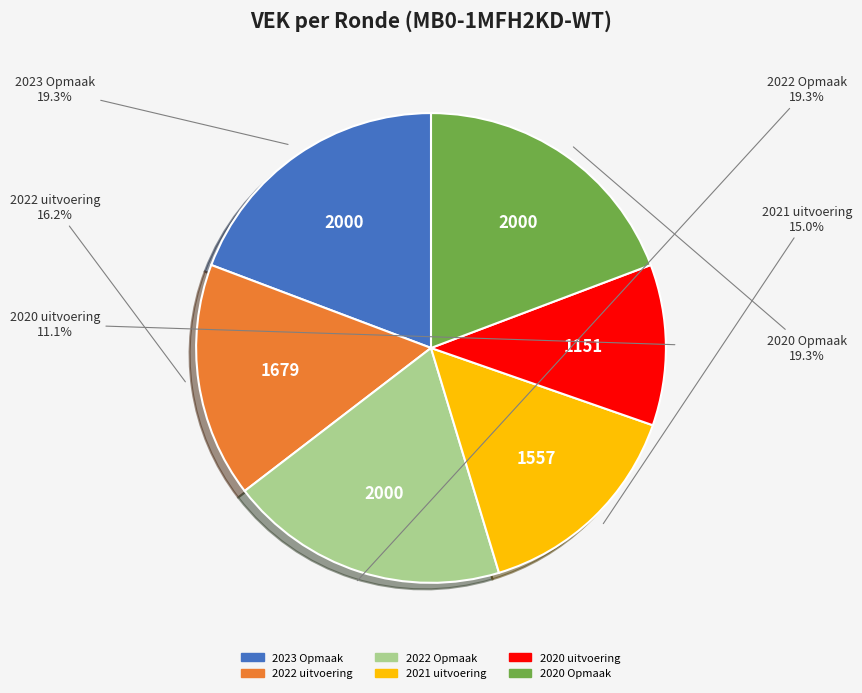

What percentage is the 2020 Opmaak slice, to the nearest percent?

19%